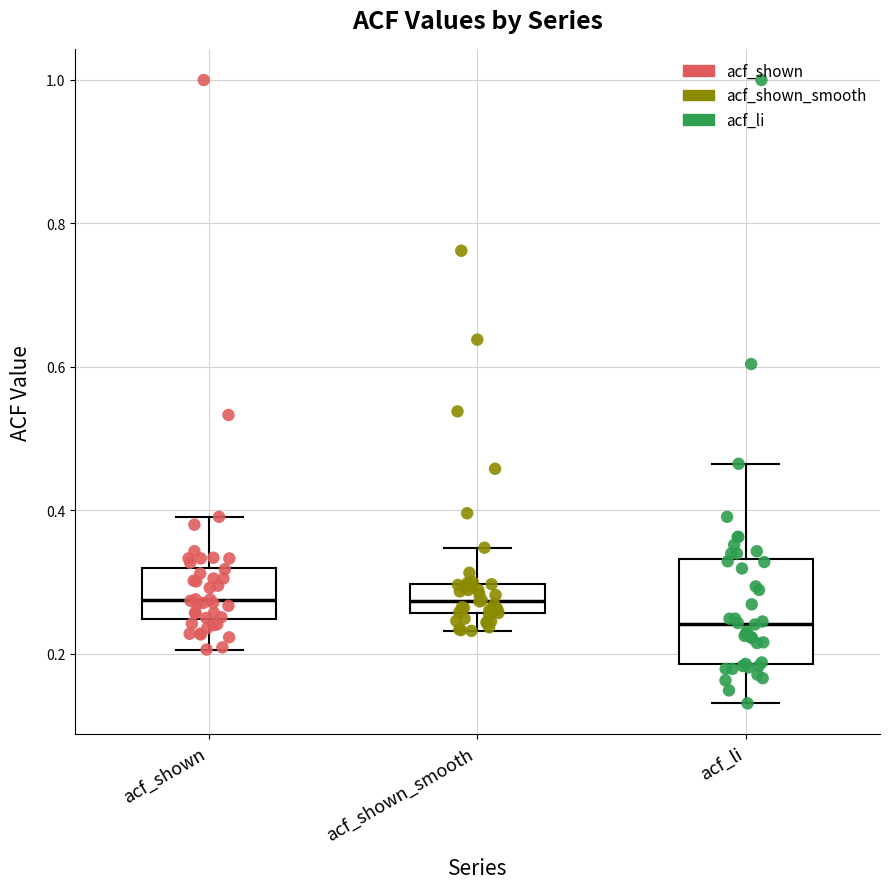

Comparing the boxes themselves (not the whiskers), which one is the tallest?

acf_li